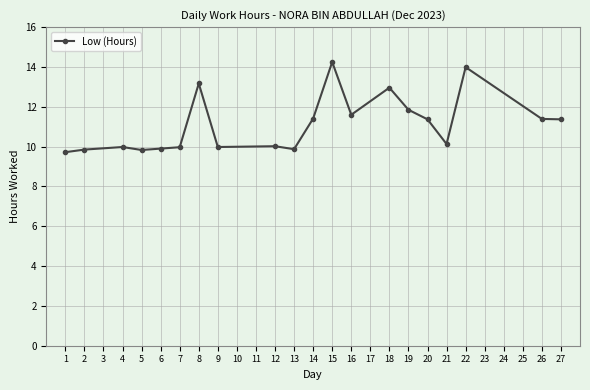

Does the chart display data point markers on the line(s)?

Yes